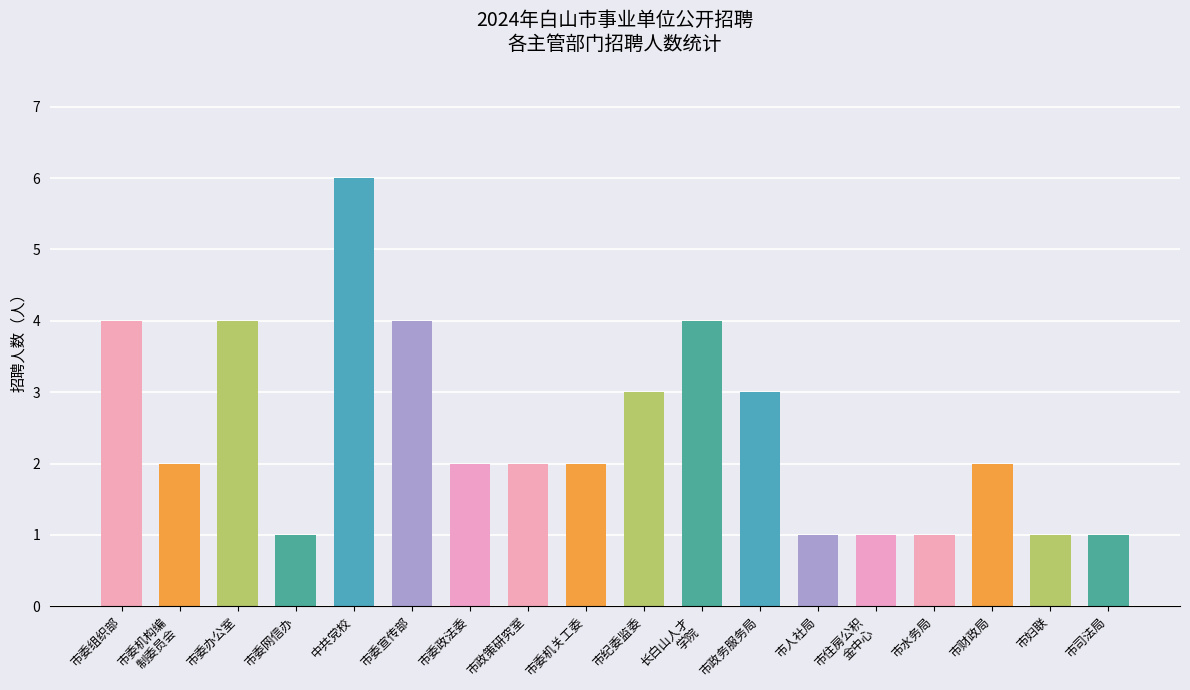

How many bars are there in total?

18